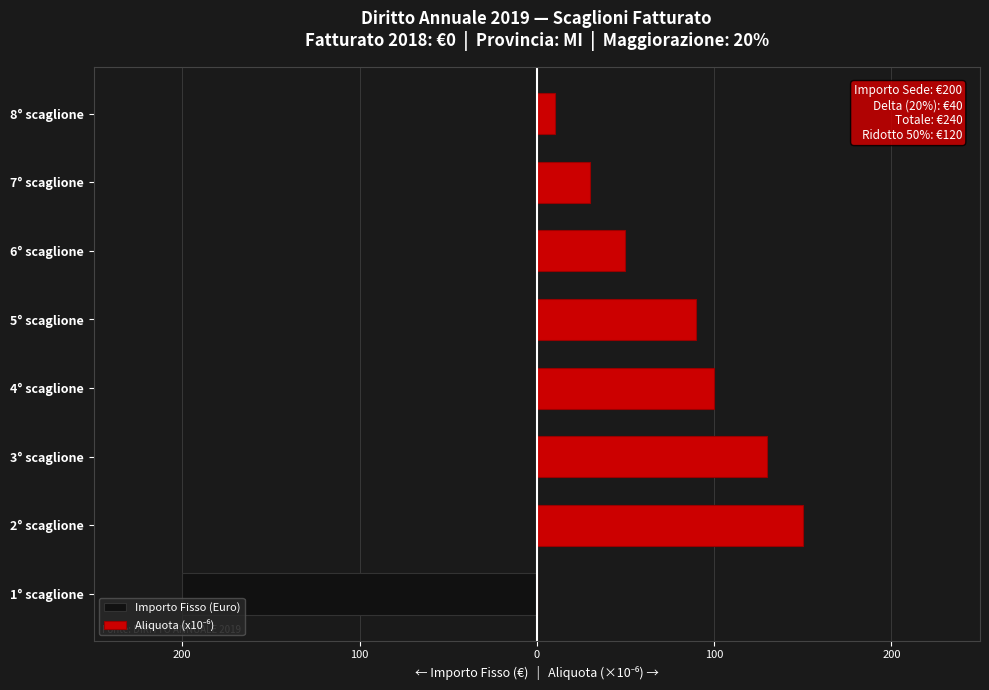

How many series are shown in this chart?

2